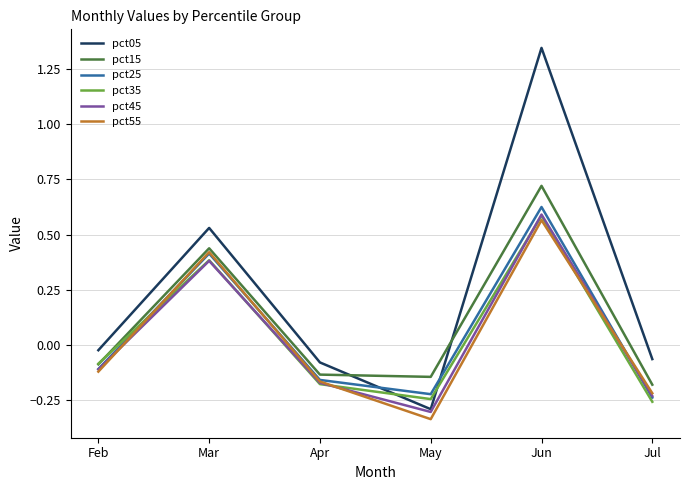

True or false: pct55 and pct05 intersect in this chart.

False